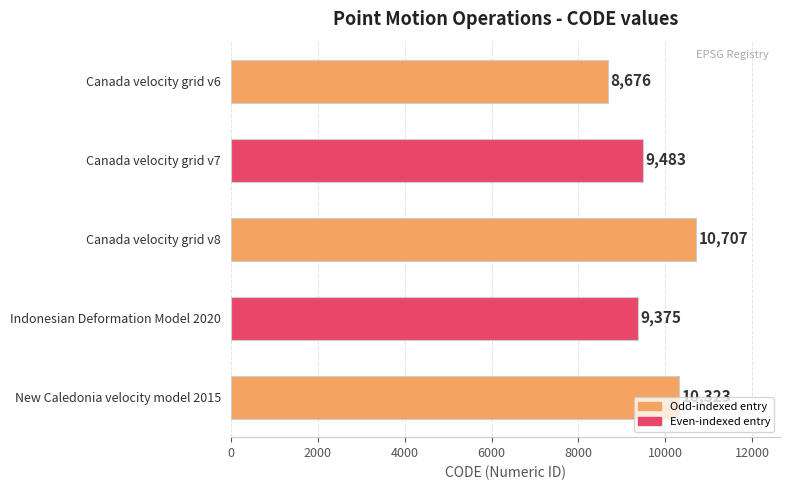

What is the label of the 1st bar from the bottom?

New Caledonia velocity model 2015